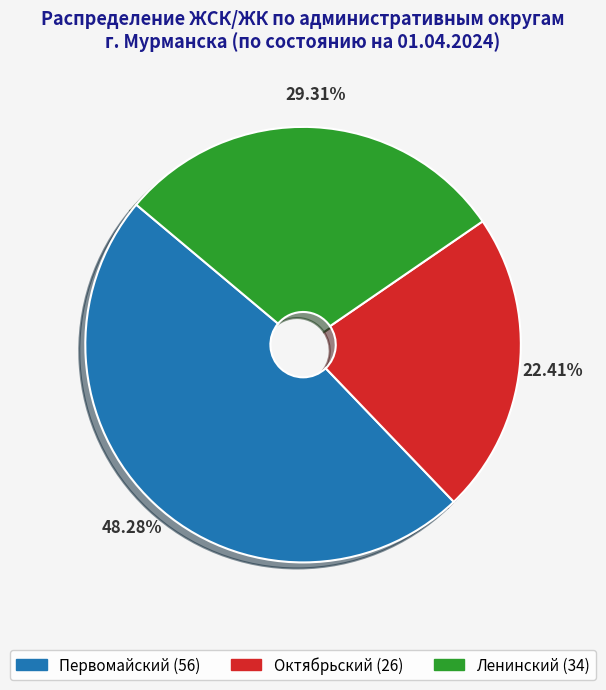

Is the sum of Ленинский and Октябрьский greater than half?

Yes